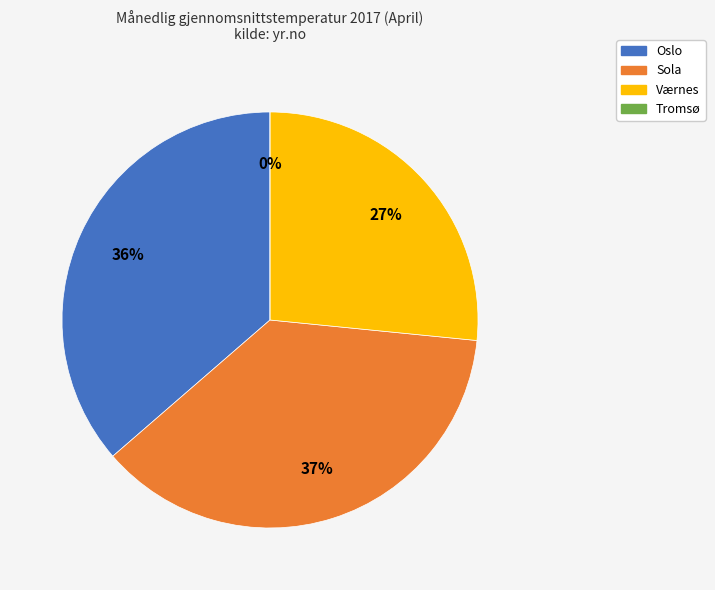

To the nearest percent, what is the combined percentage of Sola and Oslo?

73%